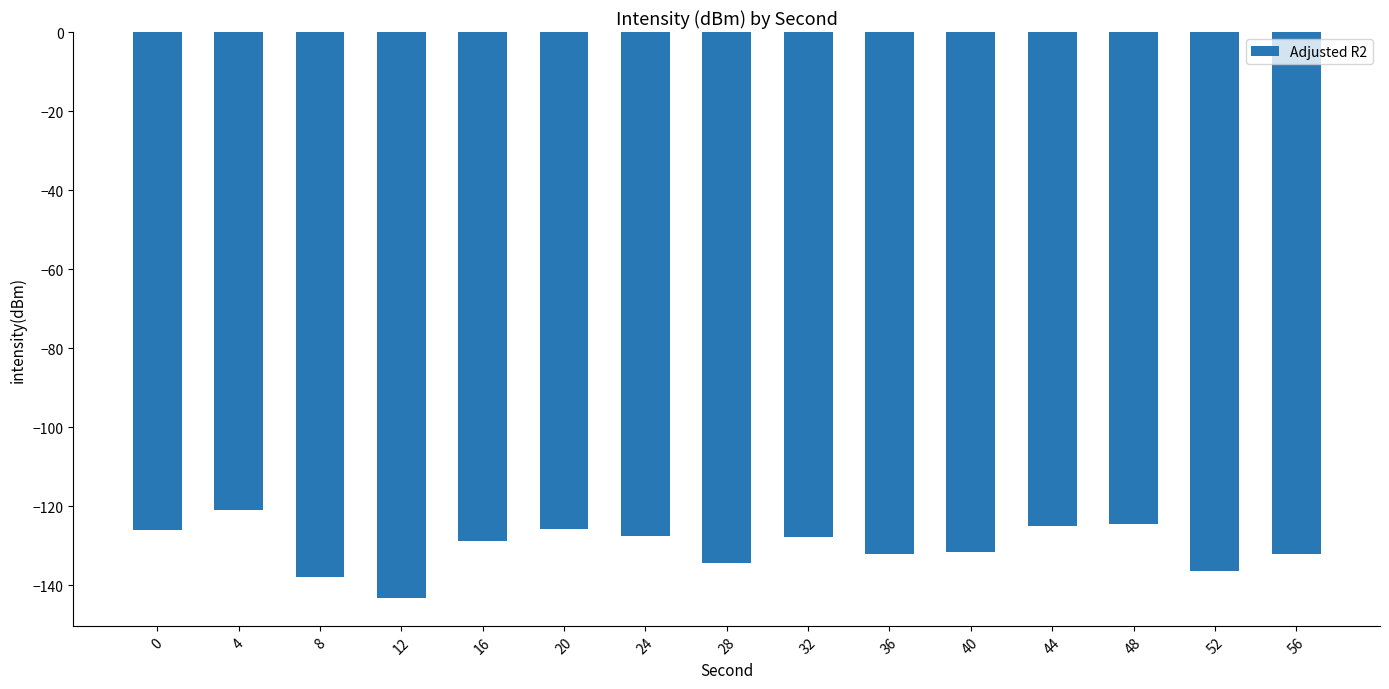

What is the greatest value displayed?

-121.1